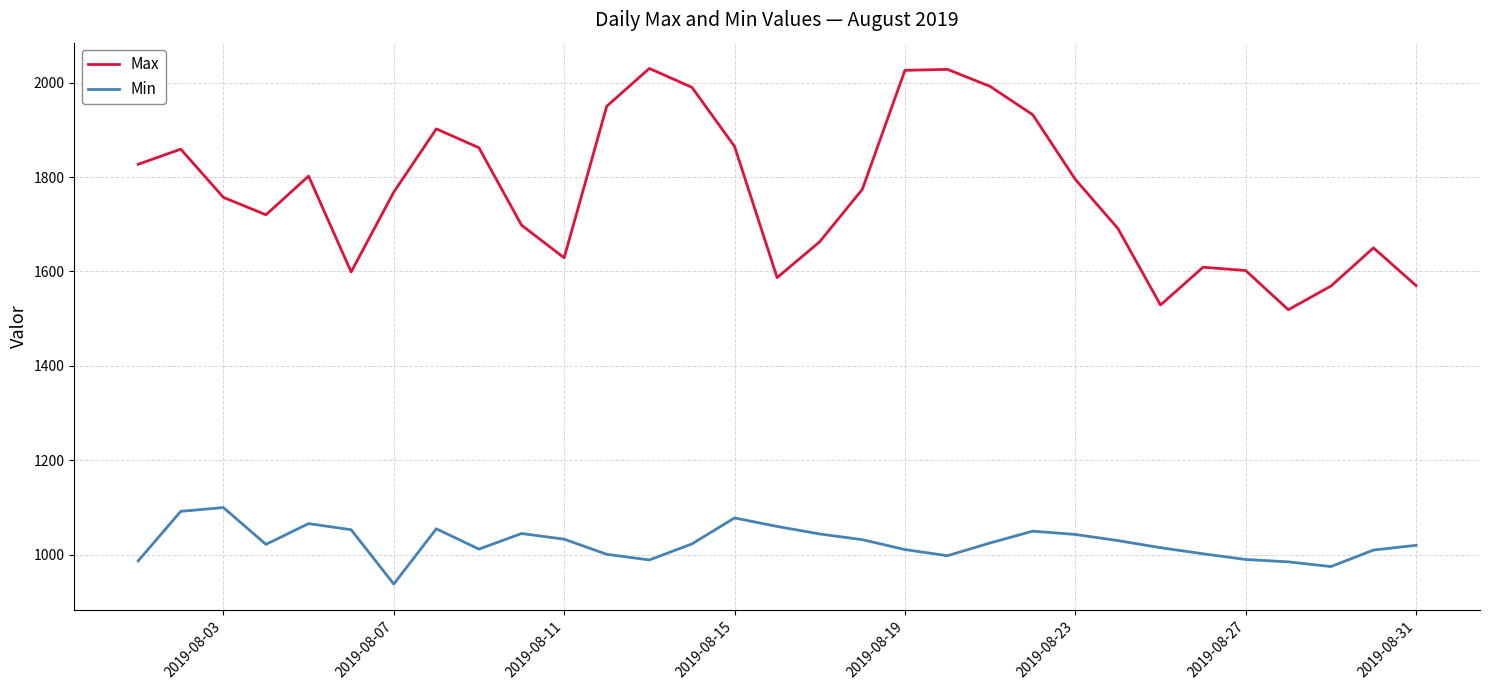

Which series has the widest spread of values?

Max